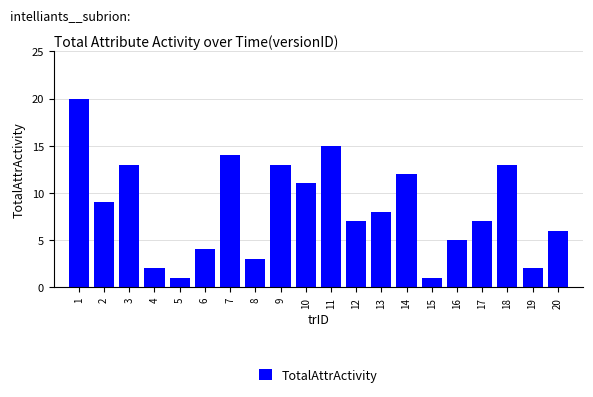

Reading left to right, transcribe all the data shown in this chart.

1=20	2=9	3=13	4=2	5=1	6=4	7=14	8=3	9=13	10=11	11=15	12=7	13=8	14=12	15=1	16=5	17=7	18=13	19=2	20=6